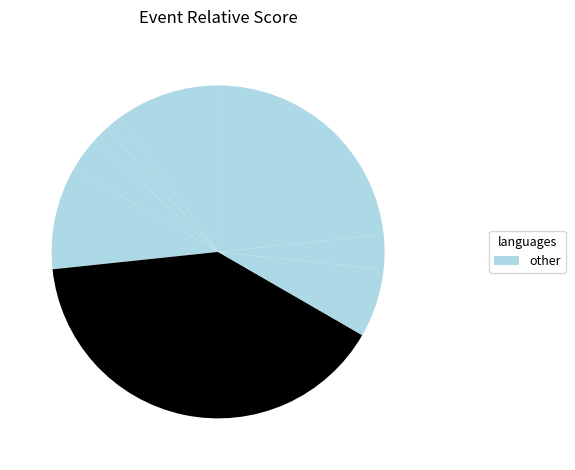

Does any single category account for the majority?

No